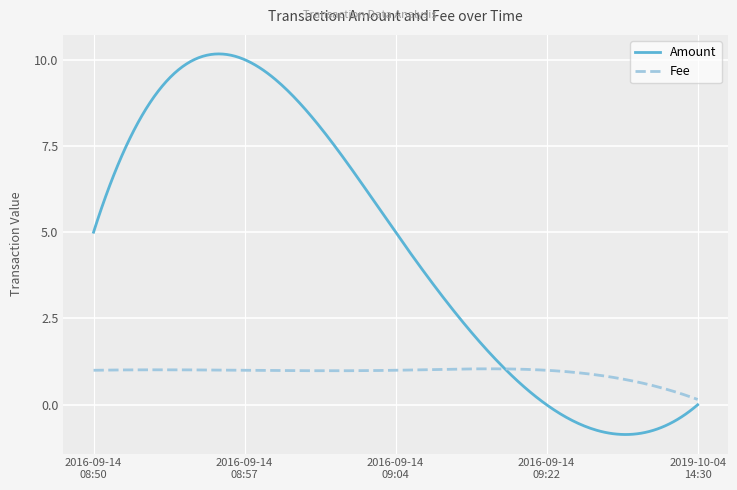

How many times do Fee and Amount cross each other?

1